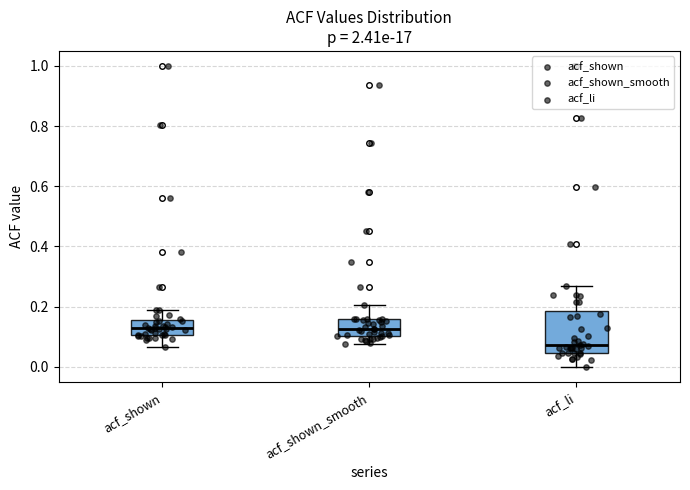

Where does the upper whisker of the box for acf_shown_smooth end on the y-axis? The values are not printed on the chart, so give them approximately, as read against the axis.

0.20